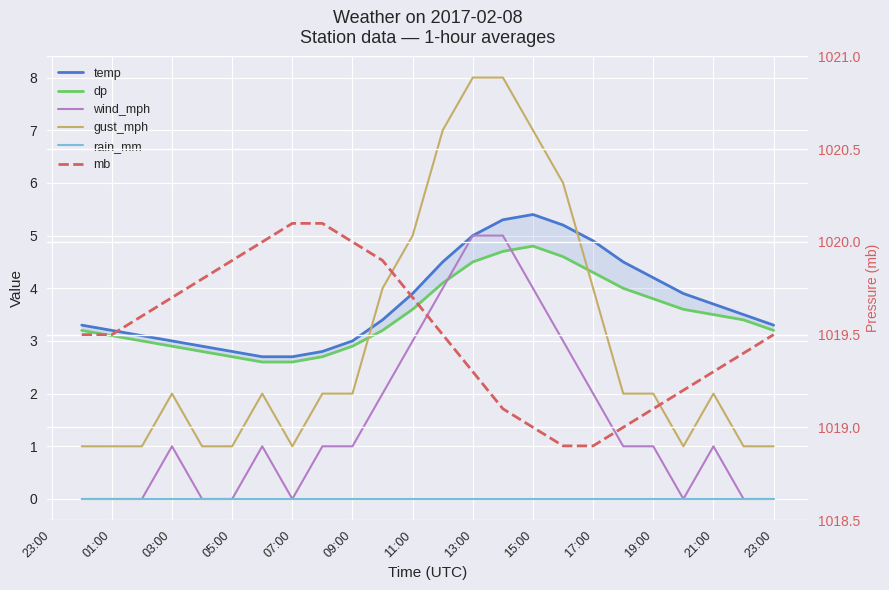

At how many categories does at least one series exceed 976?

24